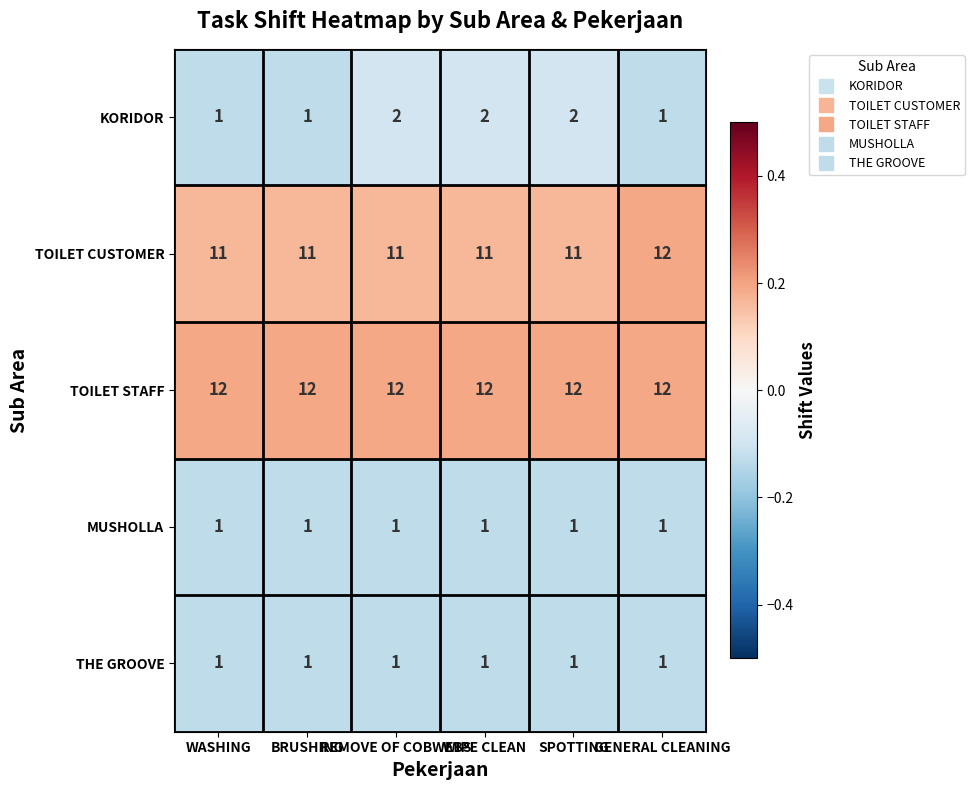

At how many categories does at least one series exceed 3?

6